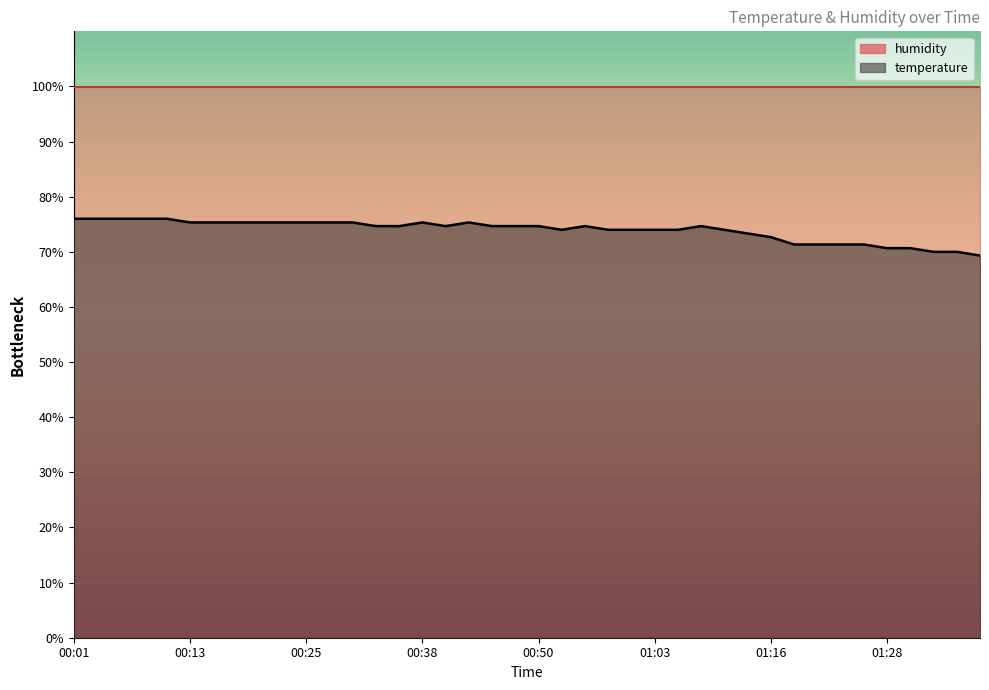

What is the change in value from 00:11 to 00:13?

-0.7